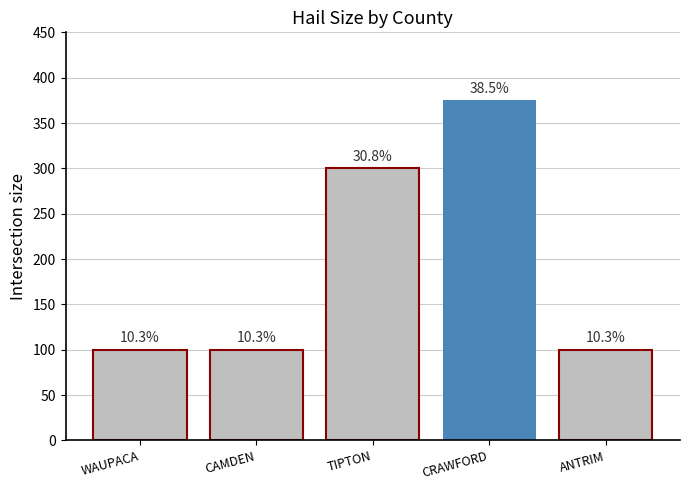

Does the chart contain any negative values?

No